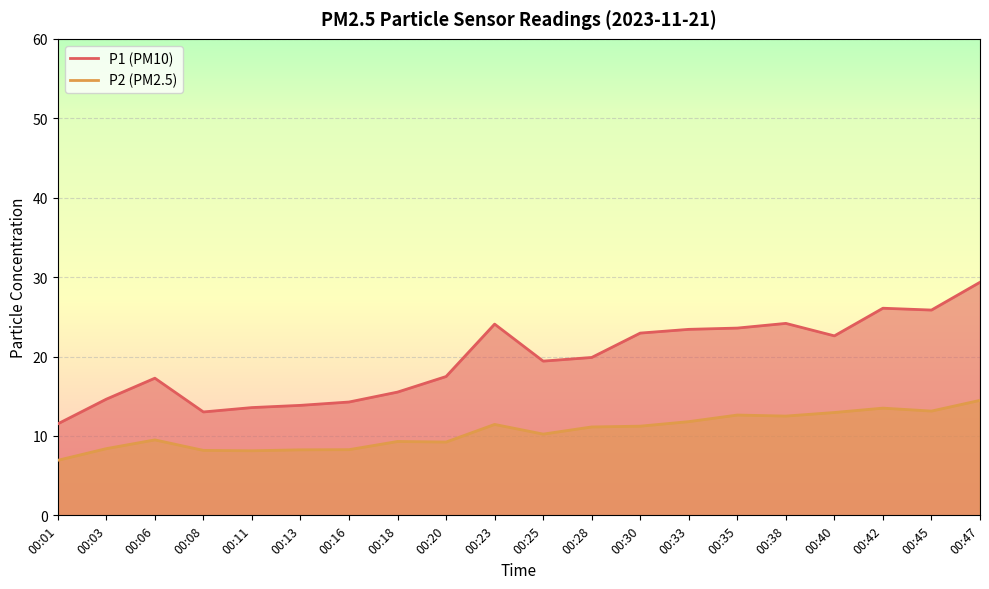

What is the difference between the second highest and second lowest values in the P1 series?

13.1